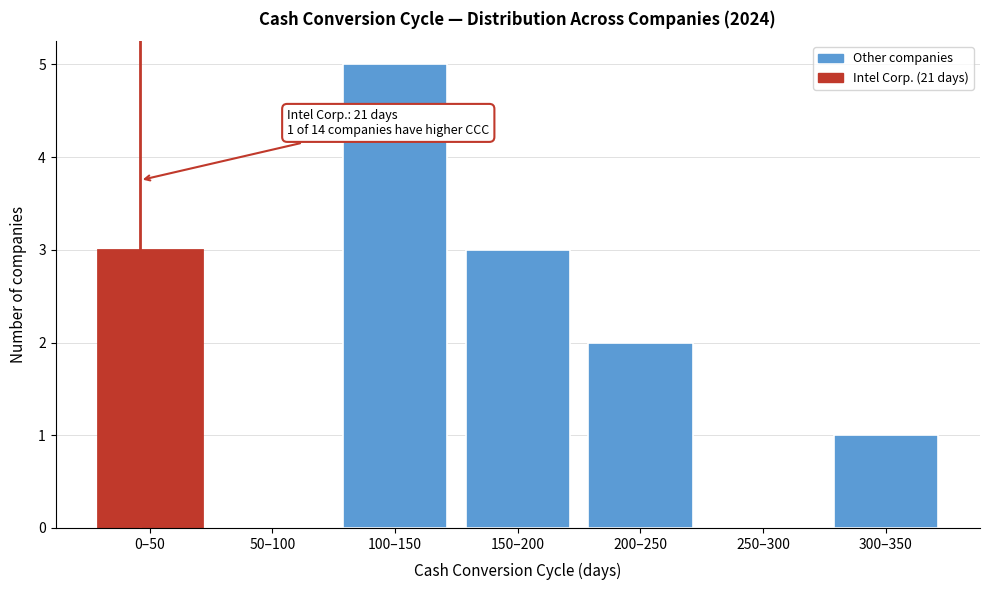

Reading left to right, transcribe all the data shown in this chart.

0–50=3	50–100=0	100–150=5	150–200=3	200–250=2	250–300=0	300–350=1